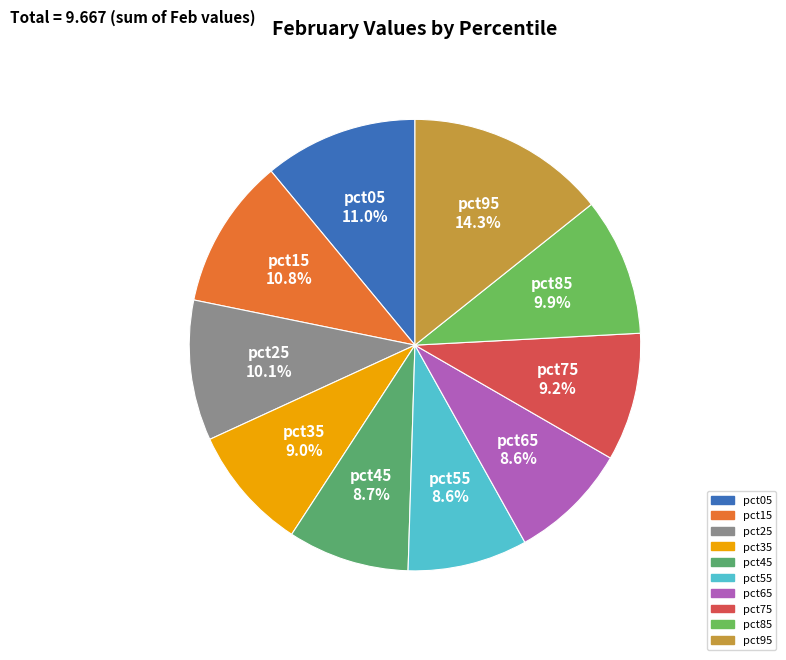

How many slices are in this pie chart?

10